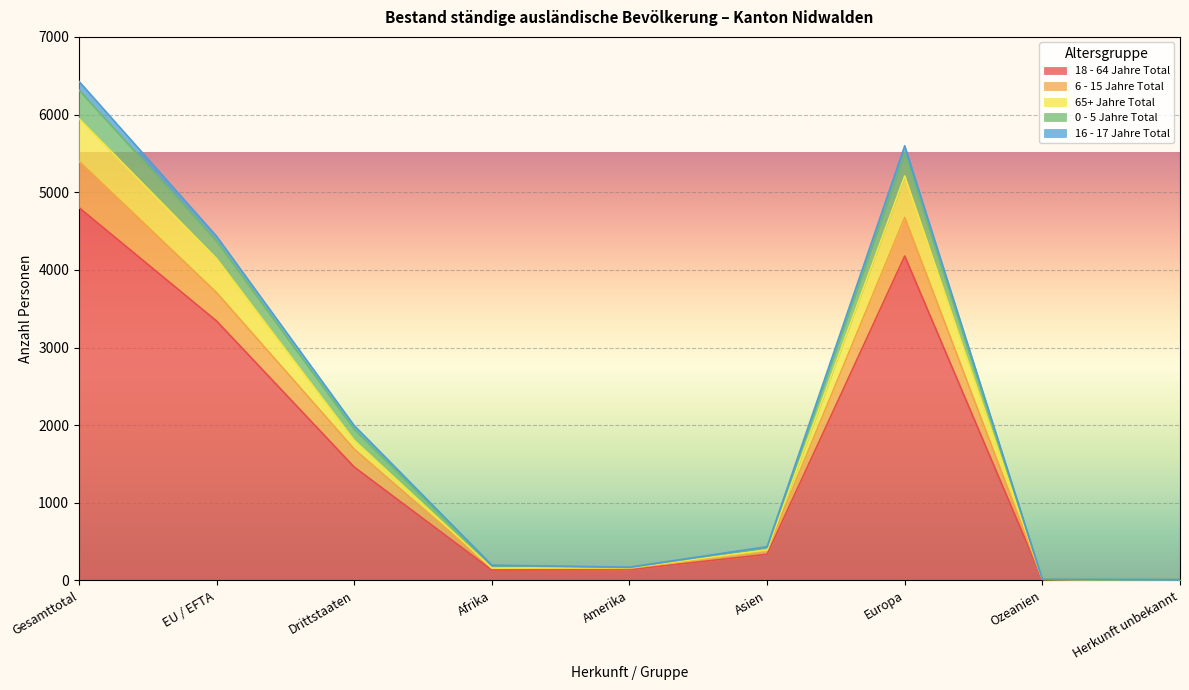

What is the label of the 7th point from the right?

Drittstaaten